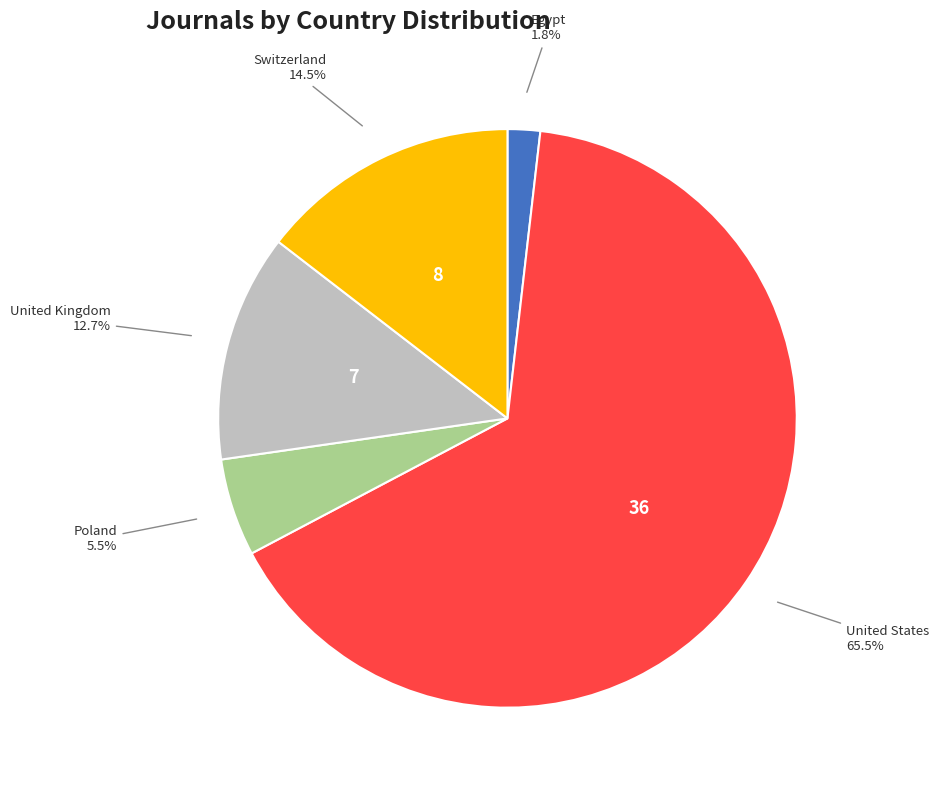

Which category accounts for the majority?

United States